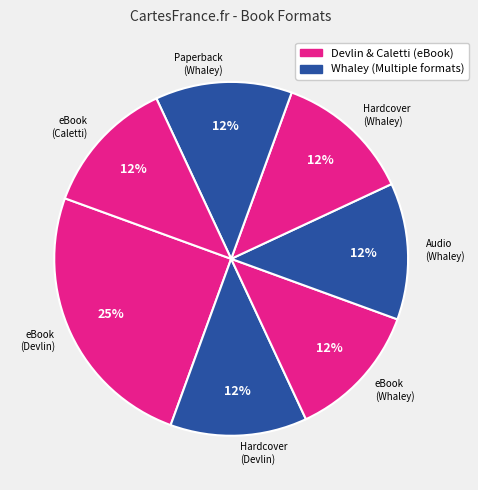

What is the ratio of the value at eBook (Caletti) to the value at Hardcover (Devlin)?

1.0